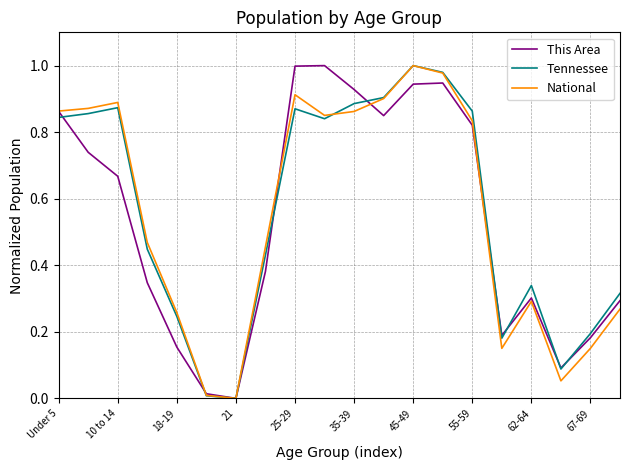

In Tennessee, how many points are lower than both neighbors (excluding endpoints)?

4